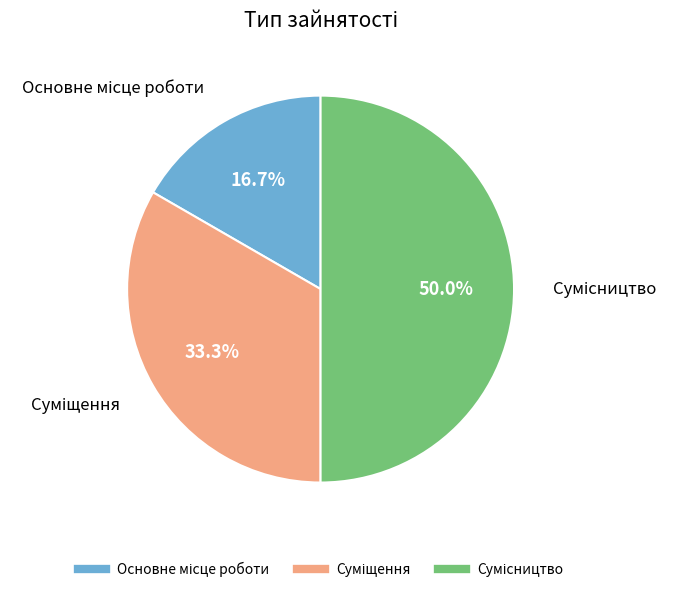

Is Сумісництво the majority of the pie?

No